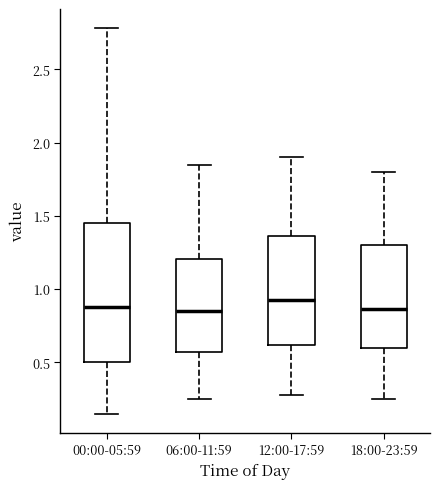

Reading left to right, transcribe this box plot: for each box, give where its median line is, the range the box spans, and where its two whiskers end, as read against the y-axis. The values are not printed on the chart, so give them approximately, as read against the axis.

00:00-05:59: median 0.90, box 0.50 to 1.45, whiskers 0.15 to 2.80
06:00-11:59: median 0.85, box 0.55 to 1.20, whiskers 0.25 to 1.85
12:00-17:59: median 0.95, box 0.60 to 1.35, whiskers 0.30 to 1.90
18:00-23:59: median 0.85, box 0.60 to 1.30, whiskers 0.25 to 1.80